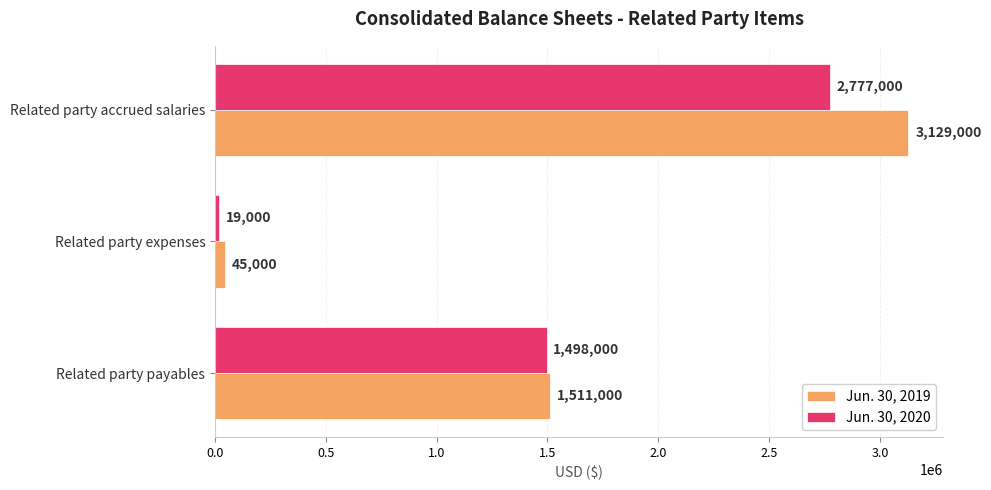

At which category is the sum across all series the highest?

Related party accrued salaries